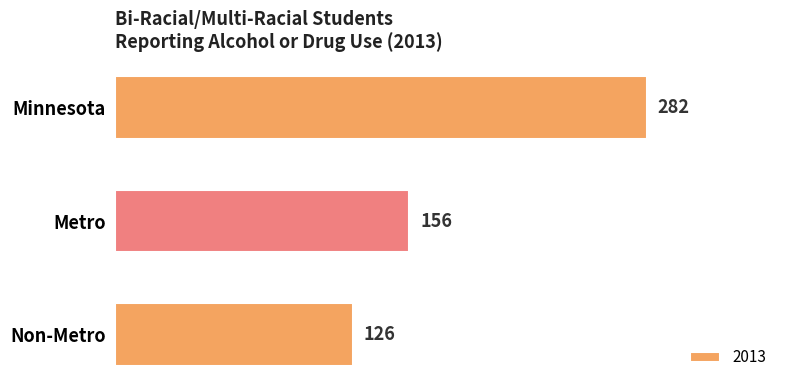

Count the values in the range 126 to 282.

3